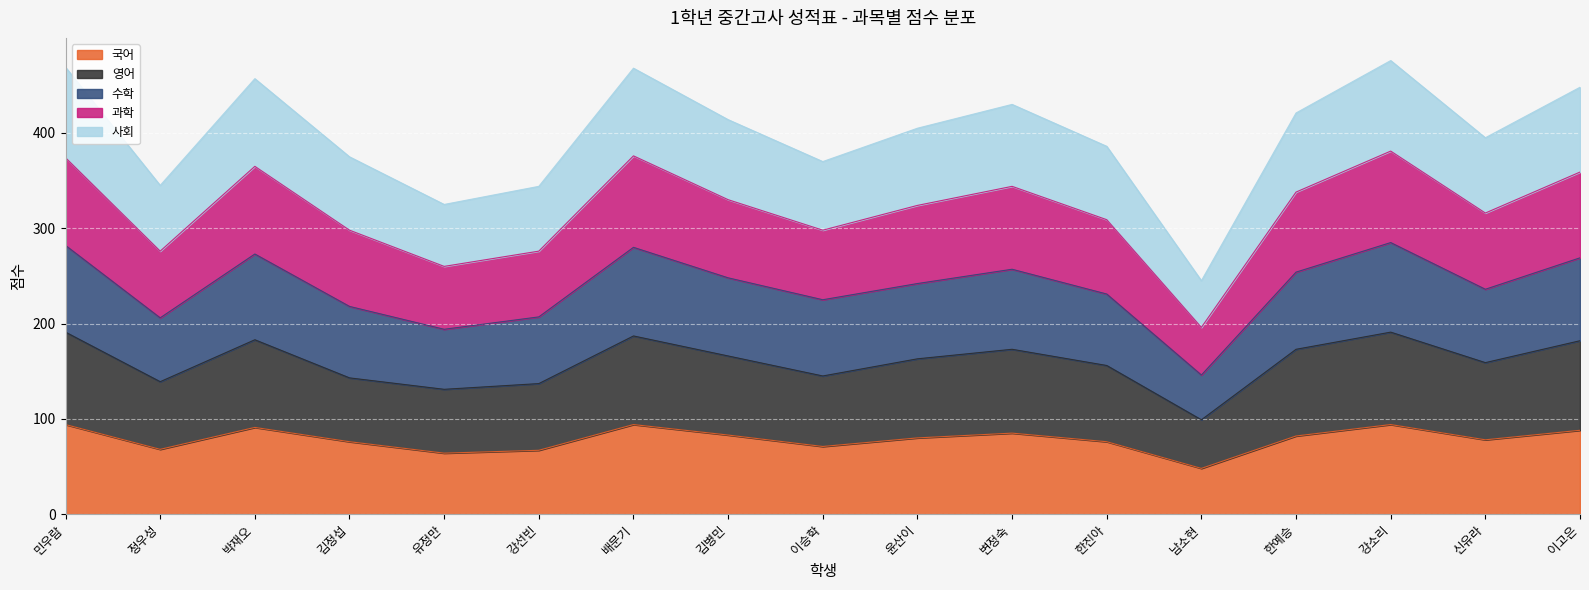

Is the value of 수학 at 김정섭 greater than the value of 과학 at 강소리?

No